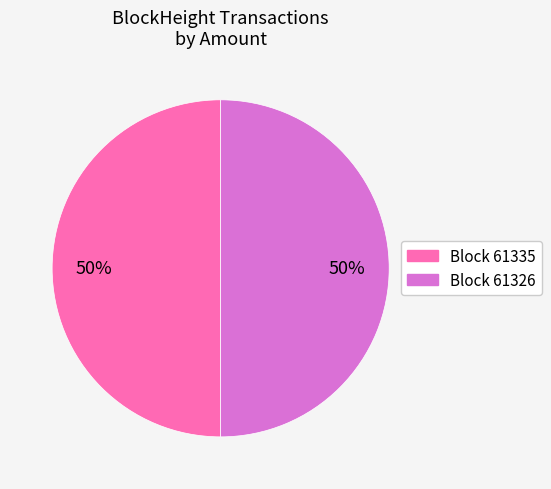

To the nearest percent, what is the average slice percentage?

50%